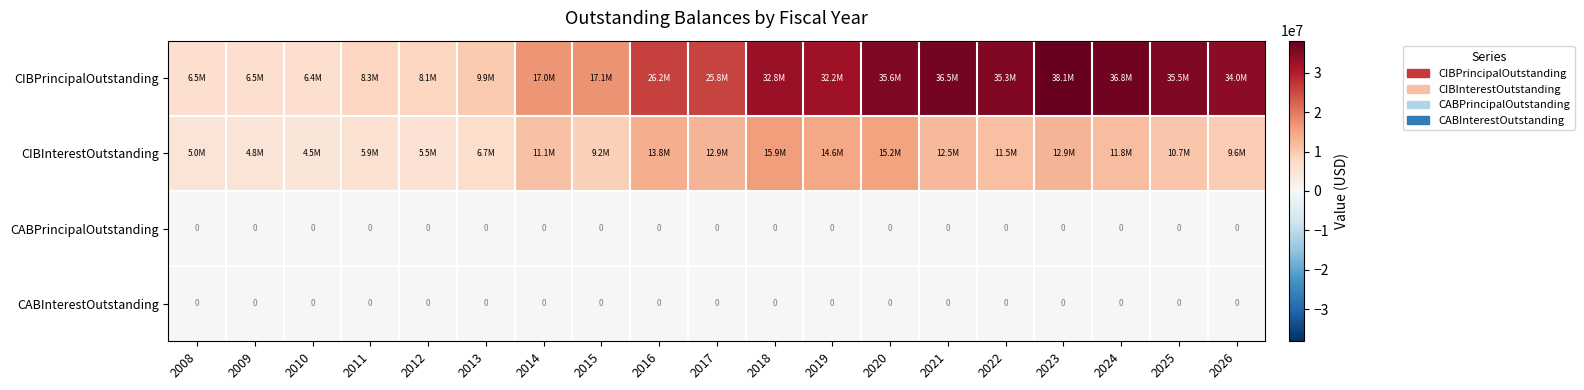

Which category has the highest value across all series?

2023